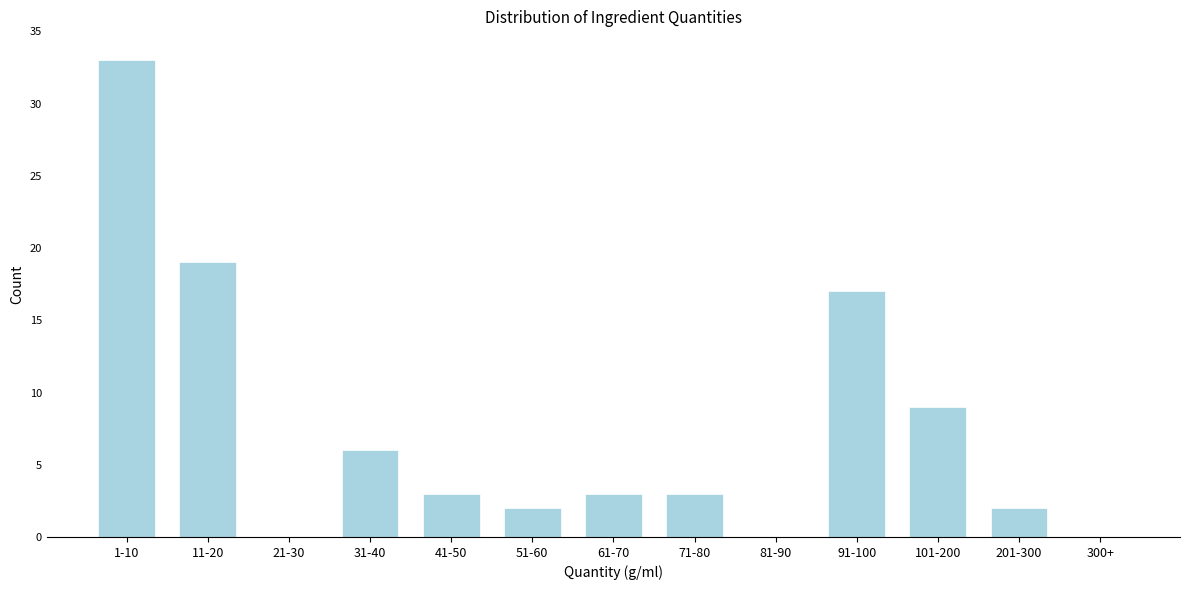

Reading left to right, transcribe all the data shown in this chart.

1-10=33	11-20=19	21-30=0	31-40=6	41-50=3	51-60=2	61-70=3	71-80=3	81-90=0	91-100=17	101-200=9	201-300=2	300+=0